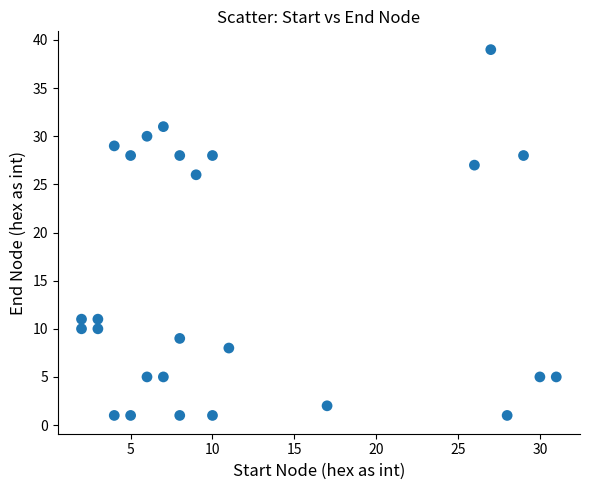

What Y value in the scatter plot is closest to 20?

26